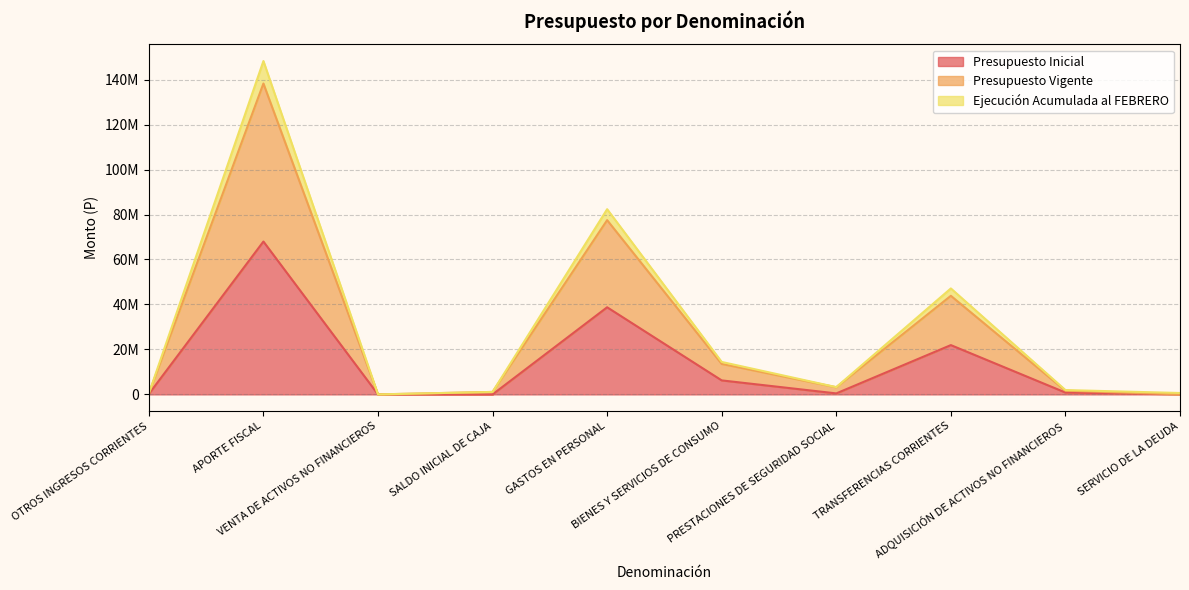

At which category does Presupuesto Inicial reach its first local peak?

APORTE FISCAL